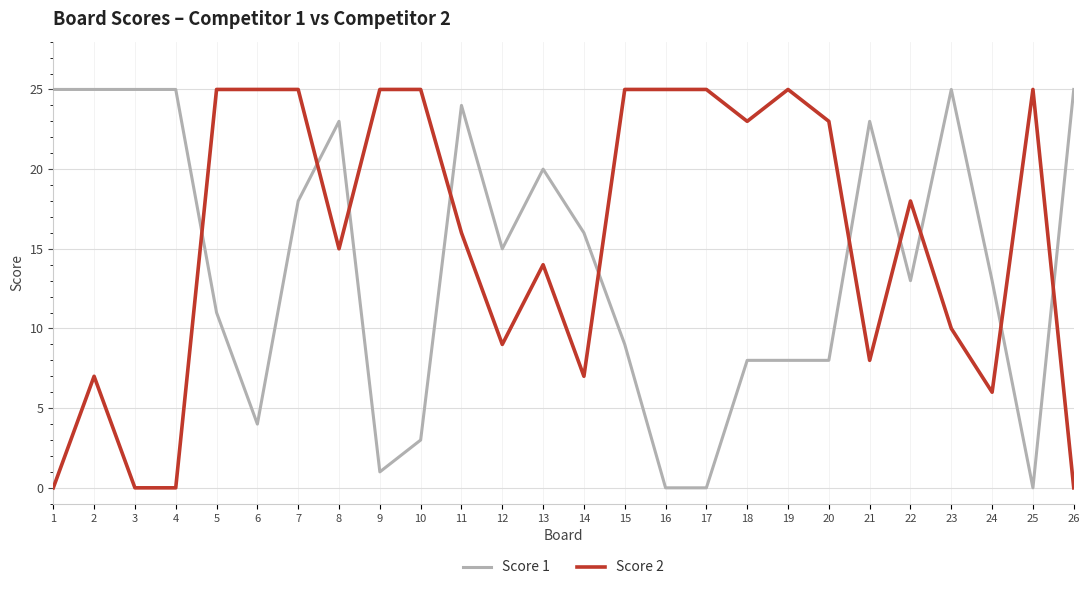

Where do Score 1 and Score 2 first cross each other?

4 and 5